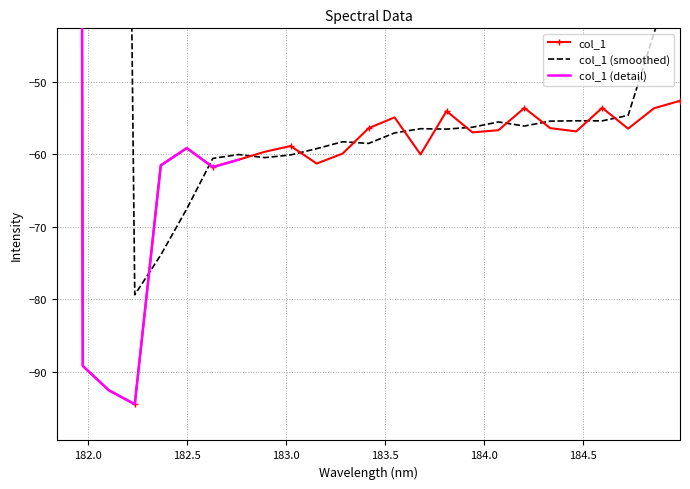

At which category does the chart reach its minimum across all series?

182.2359681898